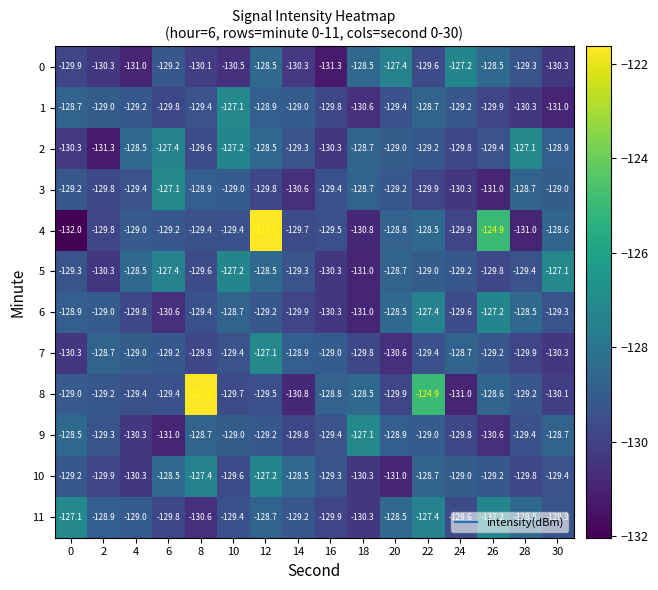

How many series are shown in this chart?

12